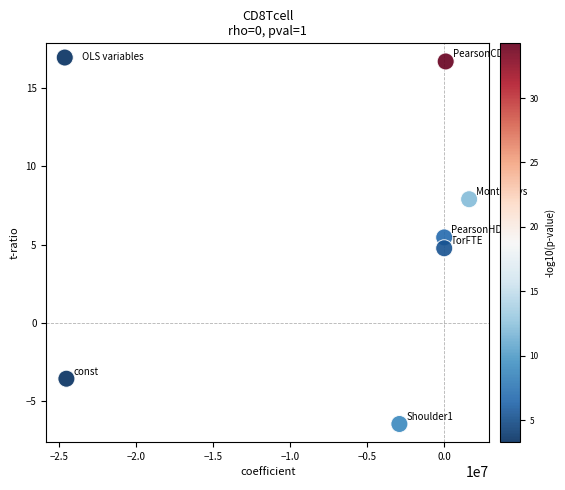

What is the range of Y values (max minus min)?

23.2